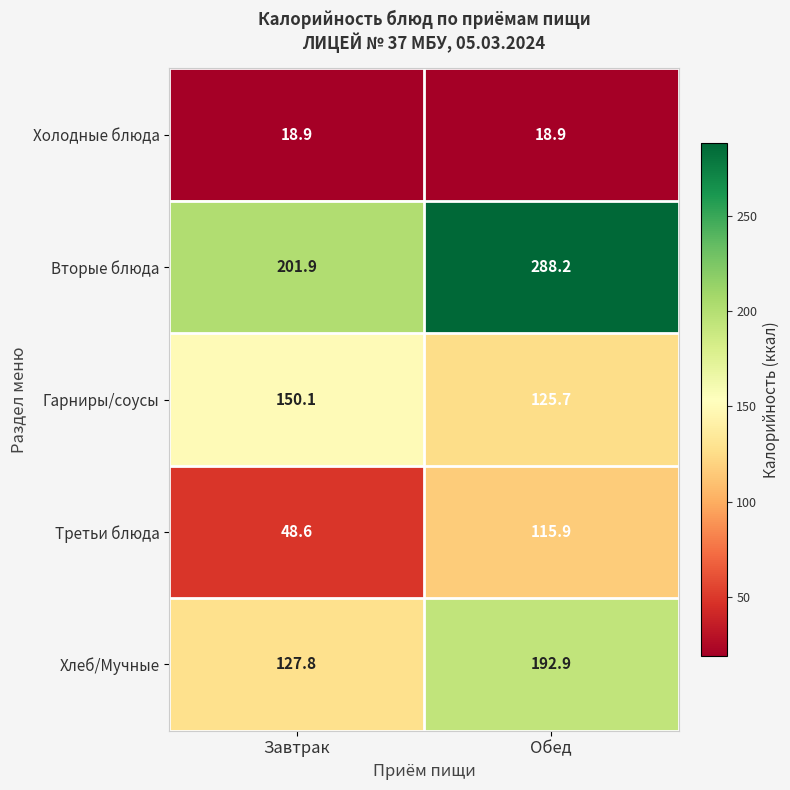

The value of Хлеб/Мучные at Обед is 192.9. True or false?

True